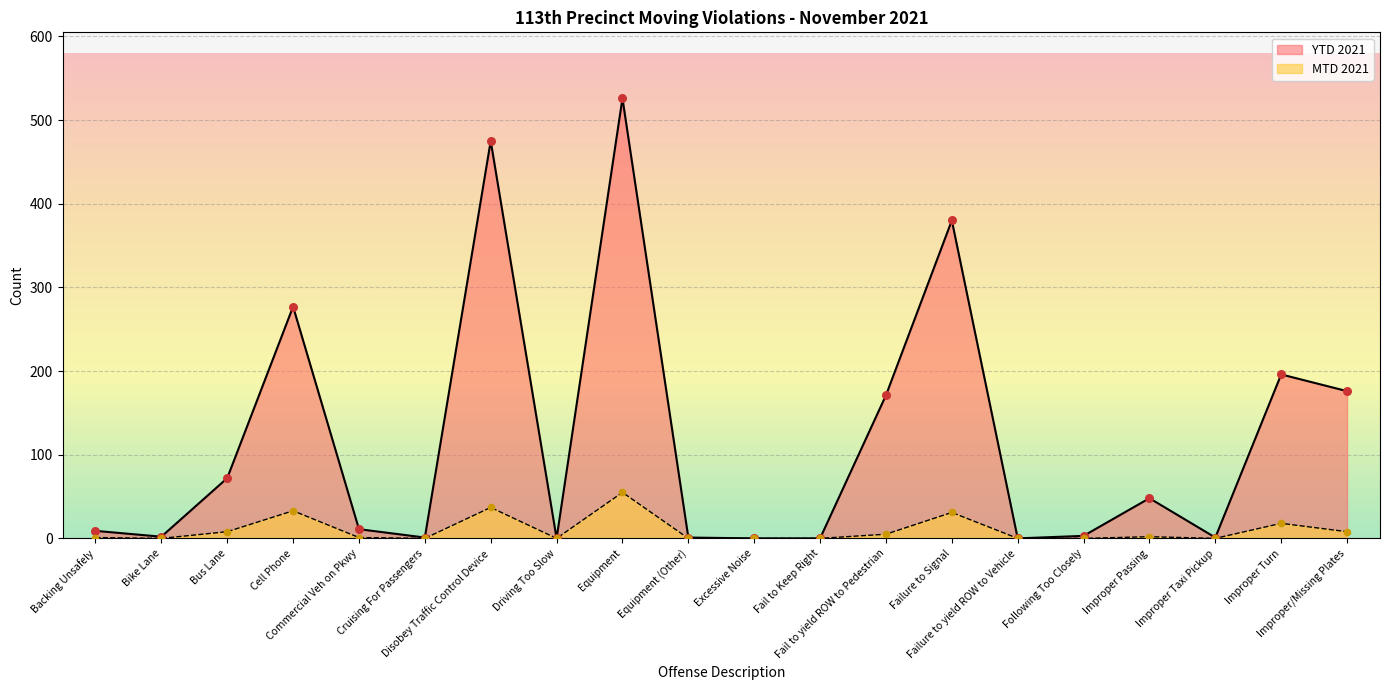

Is the value of MTD 2021 at Improper Taxi Pickup greater than the value of YTD 2021 at Improper/Missing Plates?

No